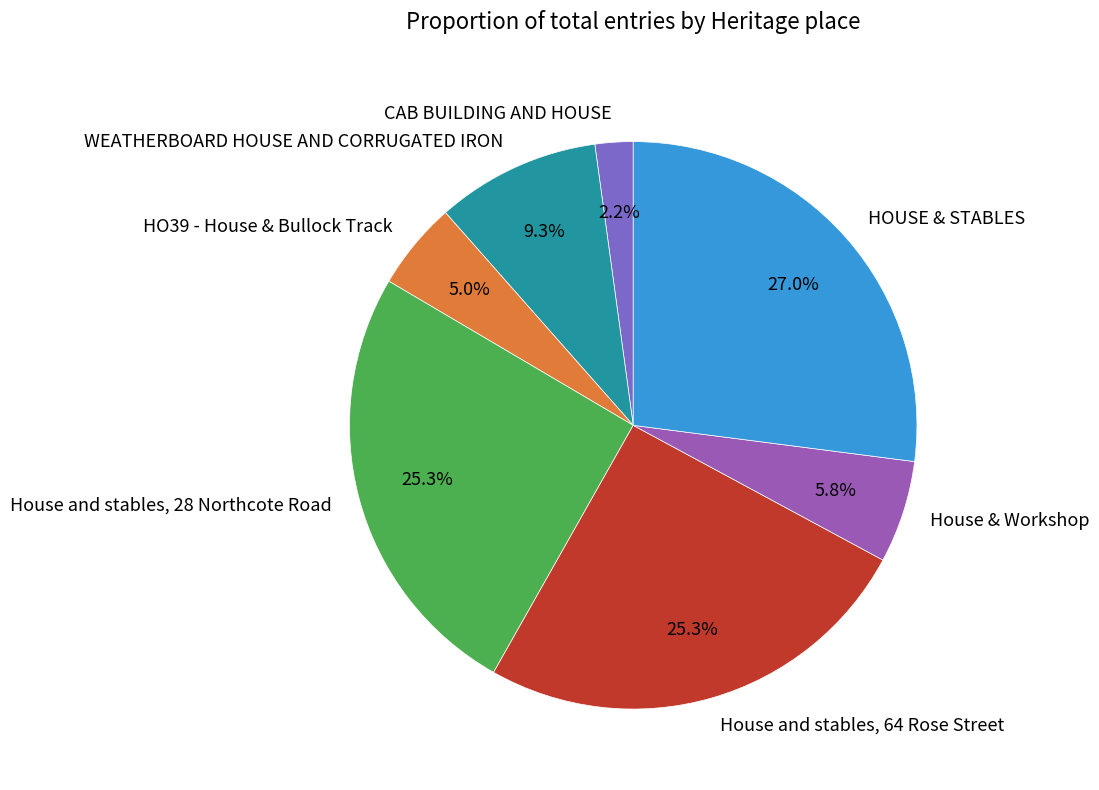

What portion of the pie excludes House and stables, 28 Northcote Road?

74.7%